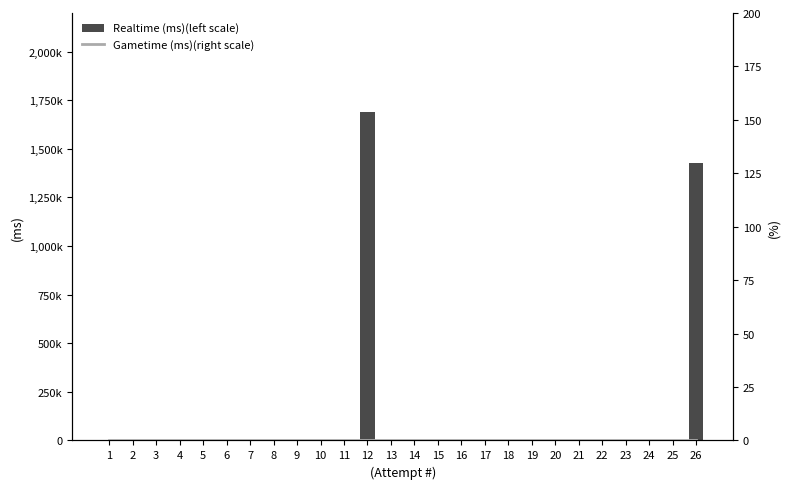

Where is Realtime (ms)(left scale) nearest to the value 845743?

26